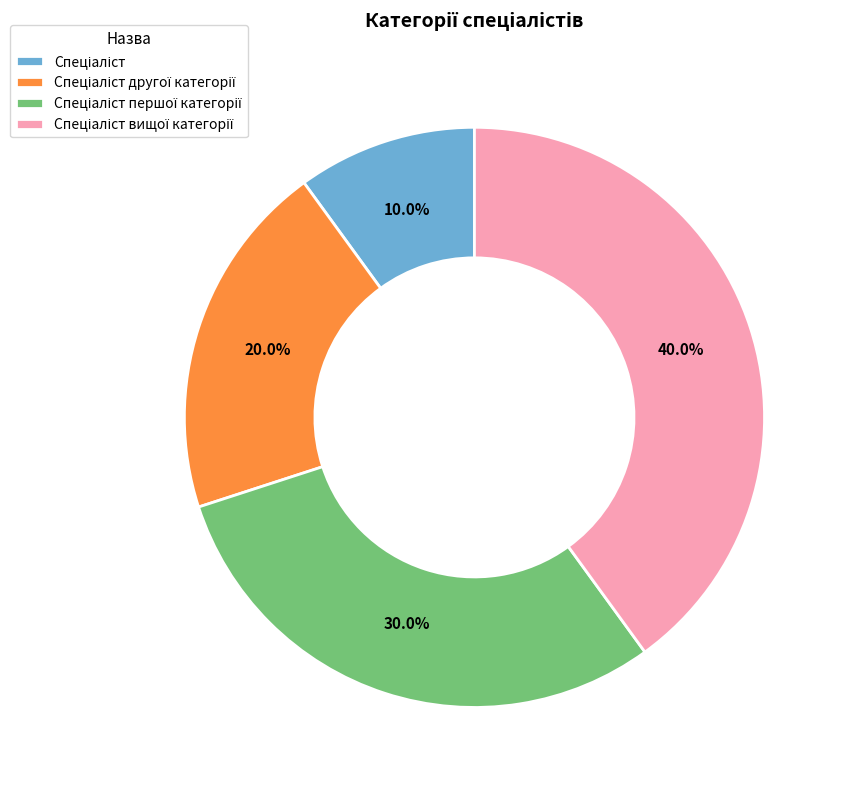

Is there any slice that represents more than half of the pie?

No